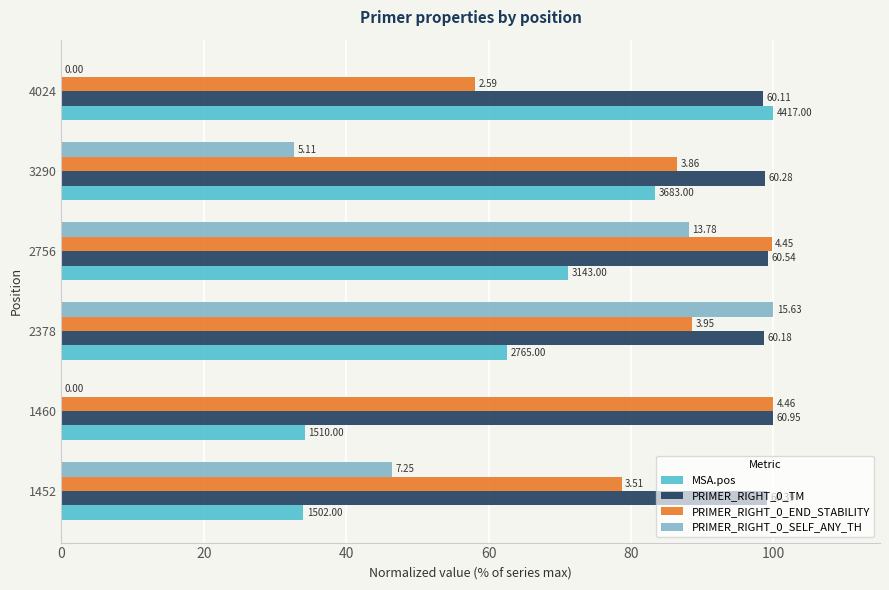

What are all the series names shown in the legend?

MSA.pos, PRIMER_RIGHT_0_TM, PRIMER_RIGHT_0_END_STABILITY, PRIMER_RIGHT_0_SELF_ANY_TH